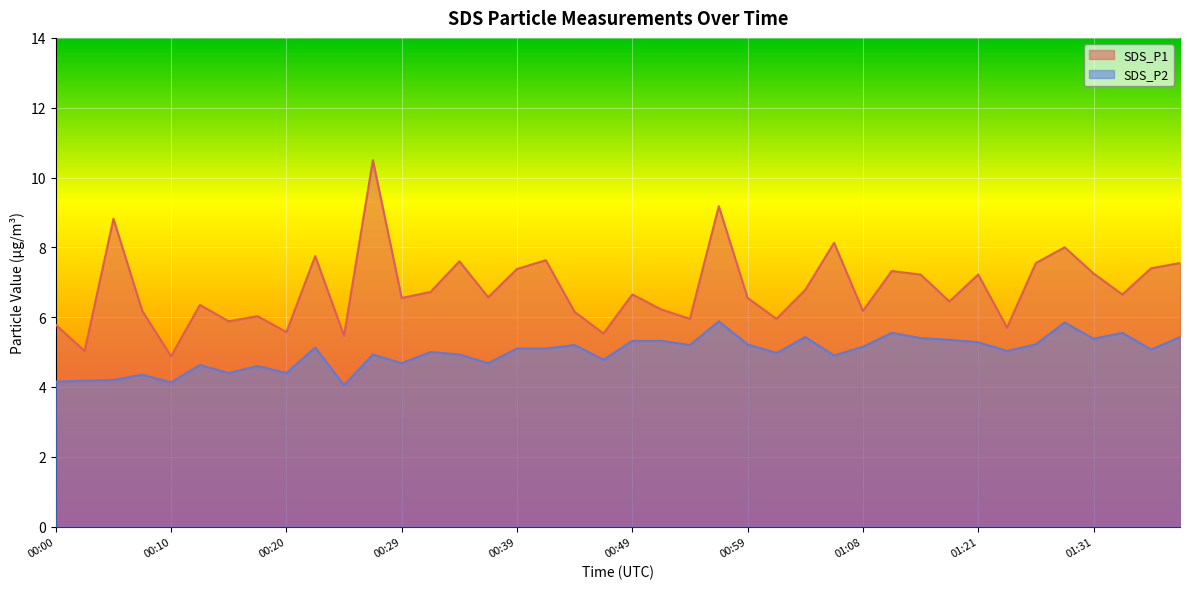

How many data points in SDS_P2 are less than 5?

17